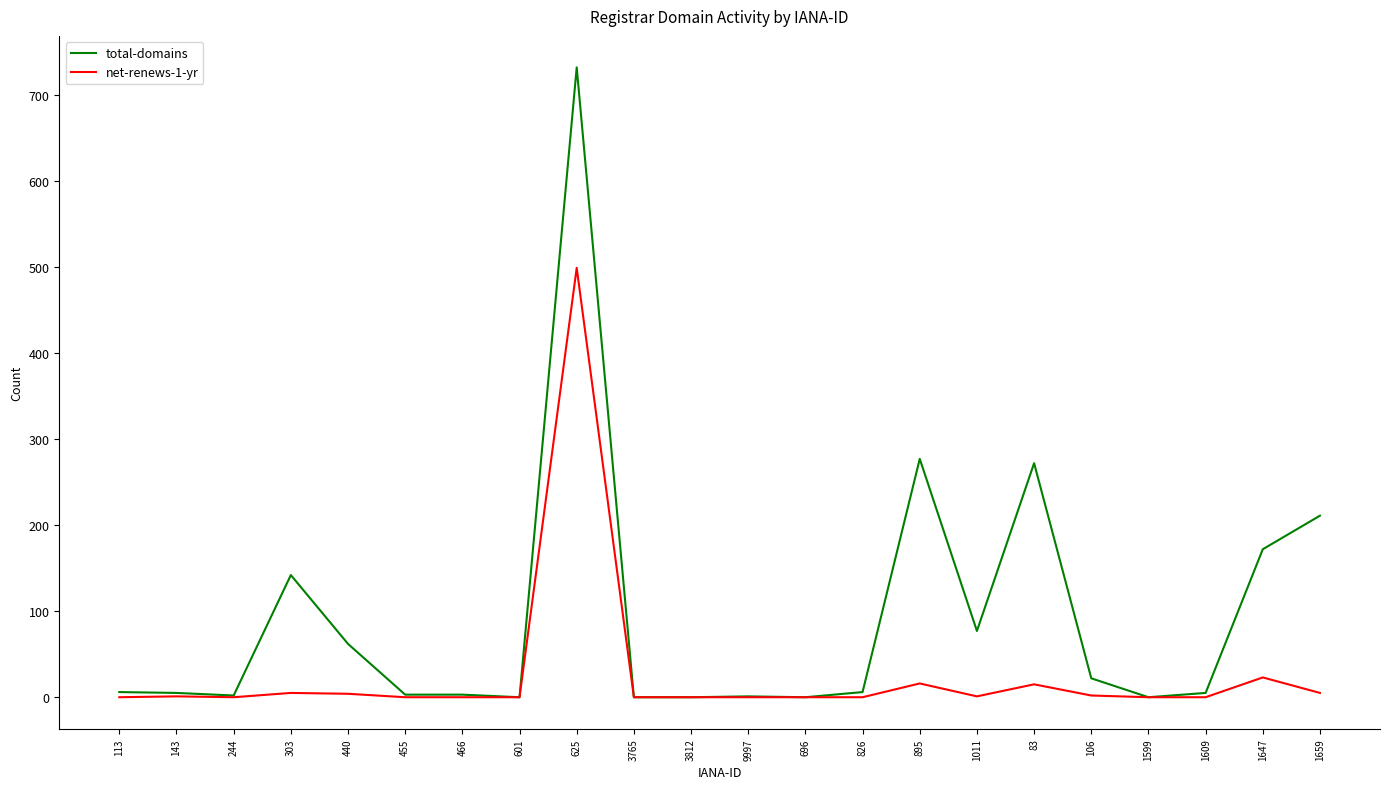

What is the greatest value displayed?

732